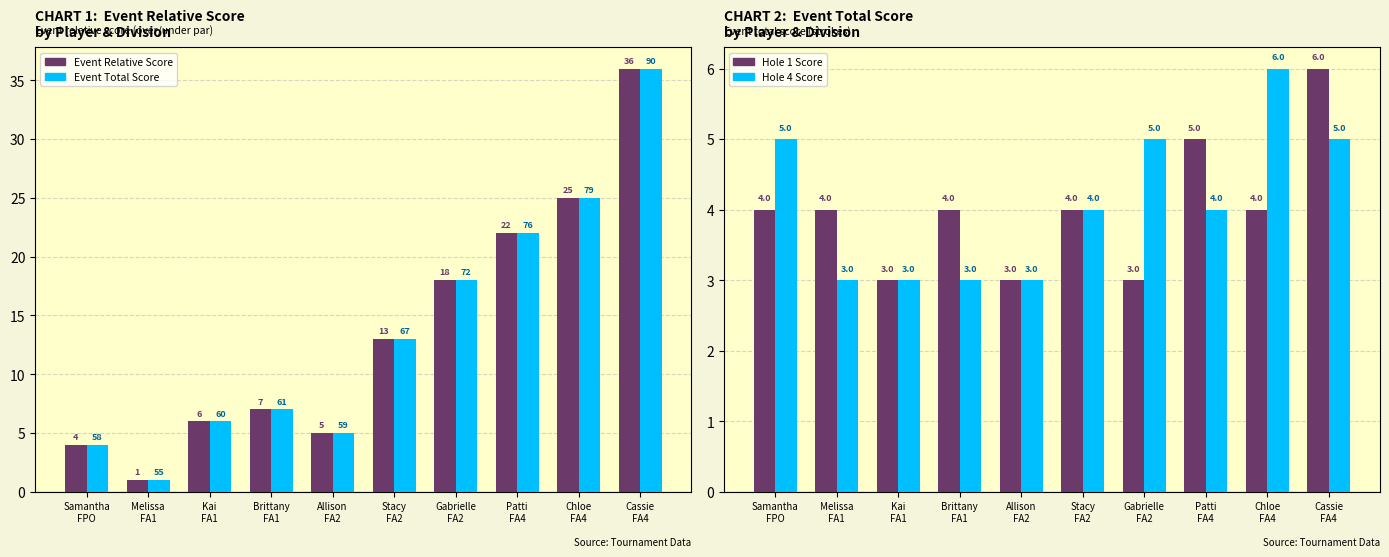

List the labels in order of Event Tot. Score value, largest first.

Samantha
FPO, Melissa
FA1, Kai
FA1, Brittany
FA1, Allison
FA2, Stacy
FA2, Gabrielle
FA2, Patti
FA4, Chloe
FA4, Cassie
FA4